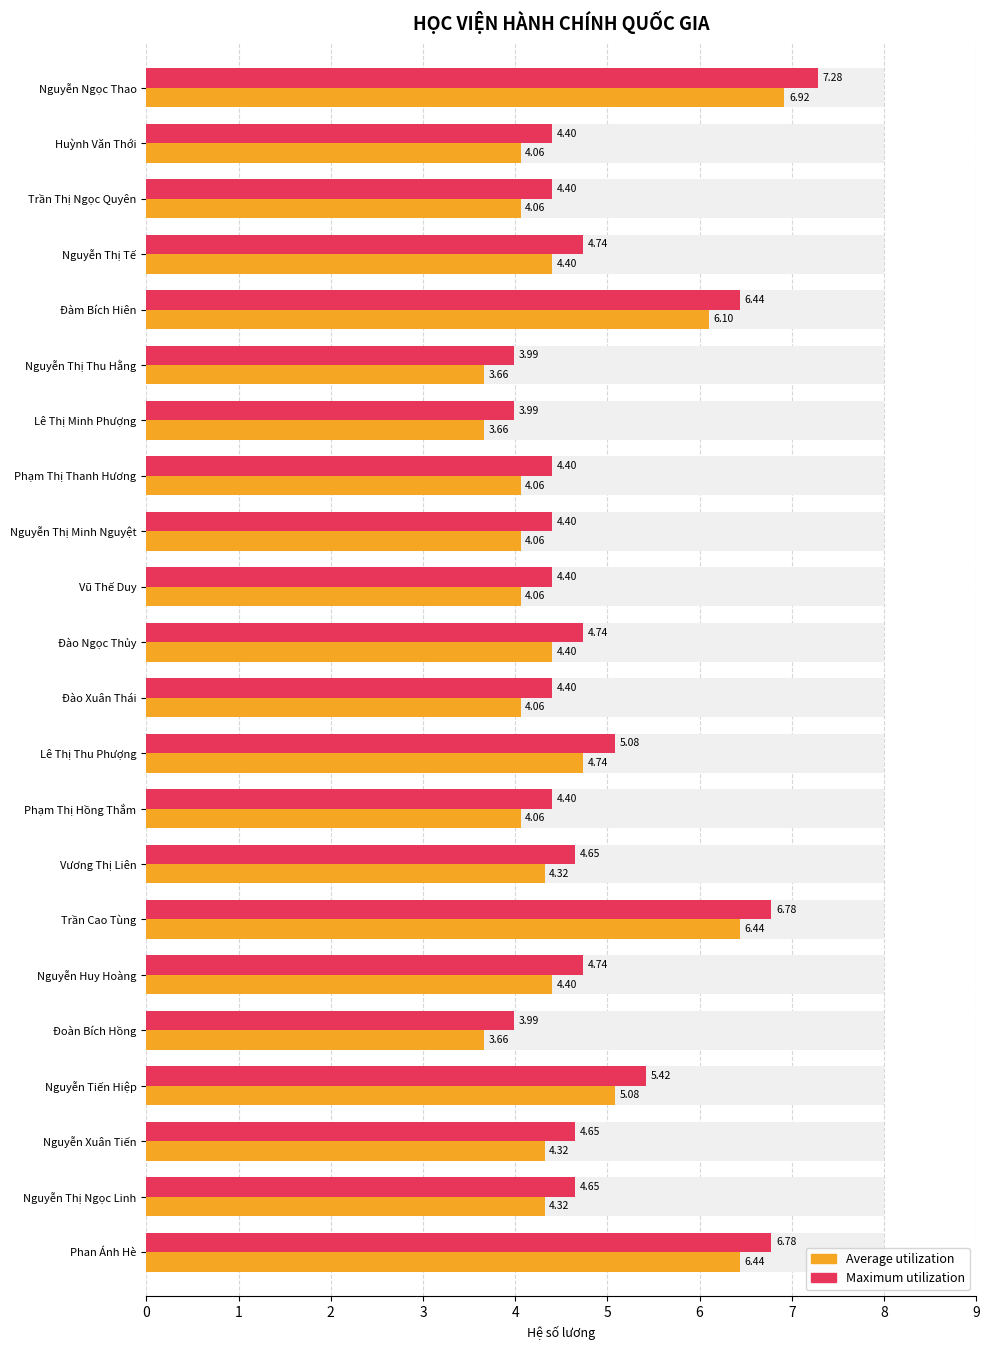

List the labels in order of Average utilization value, smallest first.

Nguyễn Thị Thu Hằng, Lê Thị Minh Phượng, Đoàn Bích Hồng, Huỳnh Văn Thới, Trần Thị Ngọc Quyên, Phạm Thị Thanh Hương, Nguyễn Thị Minh Nguyệt, Vũ Thế Duy, Đào Xuân Thái, Phạm Thị Hồng Thắm, Vương Thị Liên, Nguyễn Xuân Tiến, Nguyễn Thị Ngọc Linh, Nguyễn Thị Tế, Đào Ngọc Thủy, Nguyễn Huy Hoàng, Lê Thị Thu Phượng, Nguyễn Tiến Hiệp, Đàm Bích Hiên, Trần Cao Tùng, Phan Ánh Hè, Nguyễn Ngọc Thao